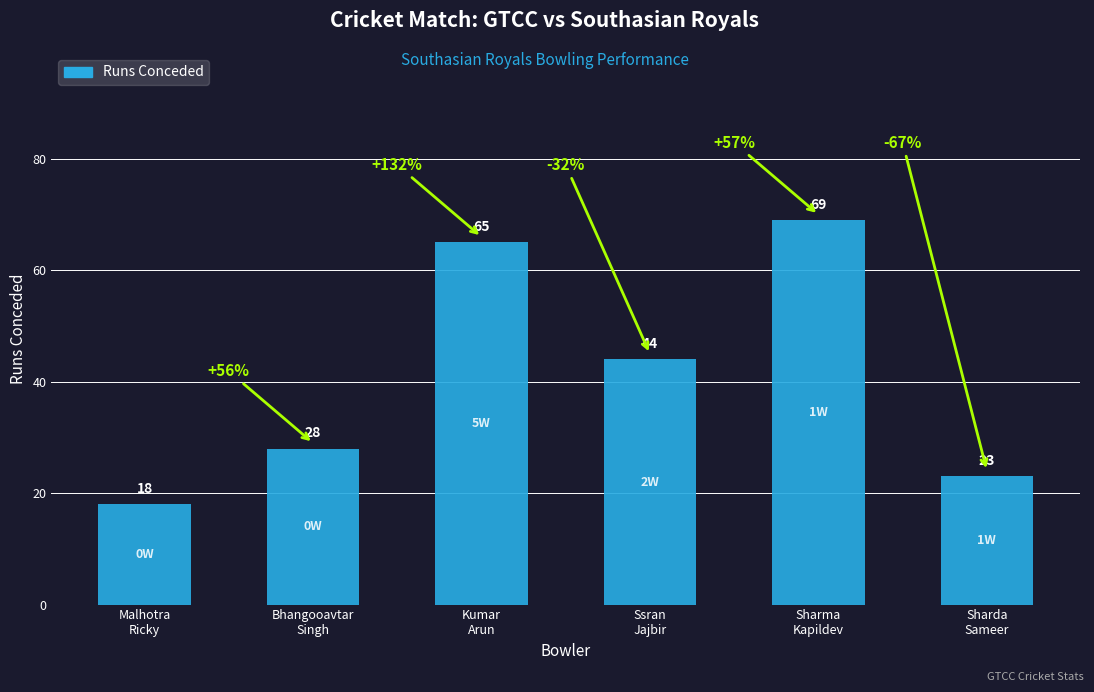

Which label corresponds to the largest value in the chart?

Sharma
Kapildev